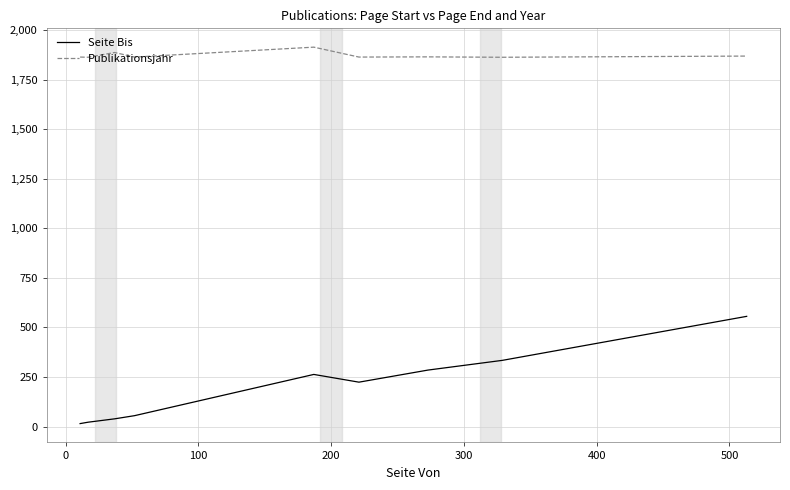

True or false: Publikationsjahr and Seite Bis cross at least once.

False